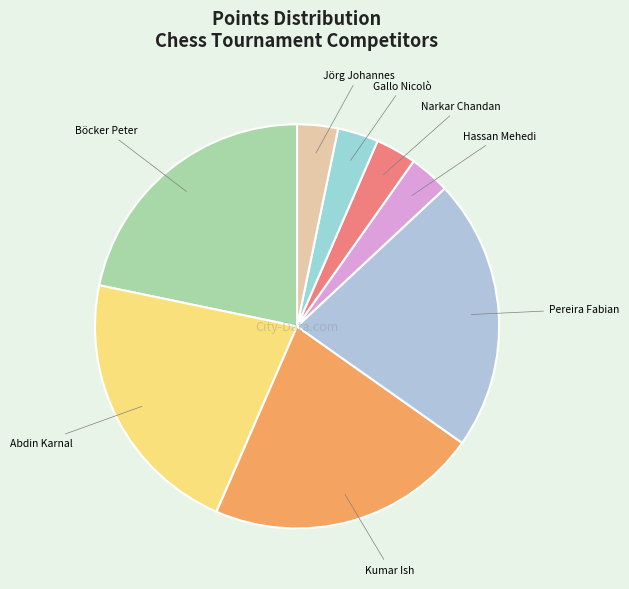

Approximately how many times larger is the value at Gallo Nicolò compared to Narkar Chandan?

1.0